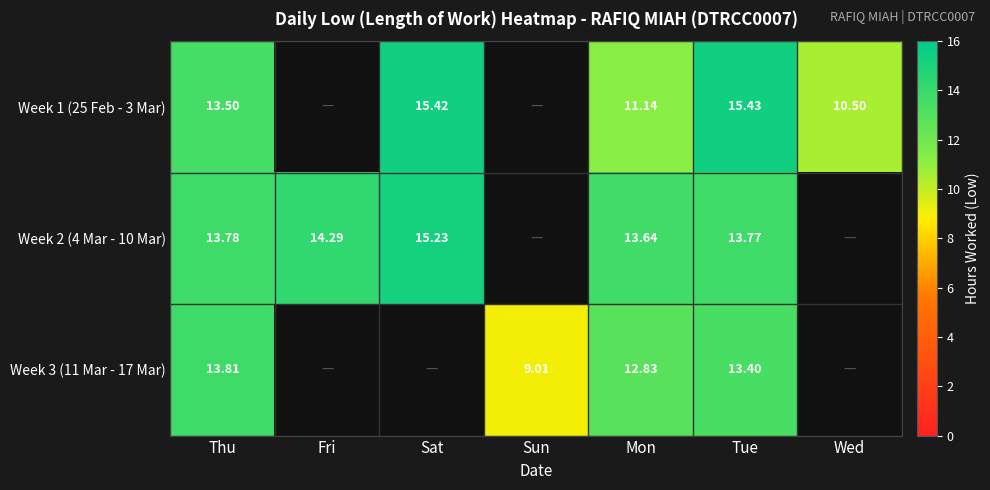

Which series has the largest range (max minus min)?

Week 1 (25 Feb - 3 Mar)